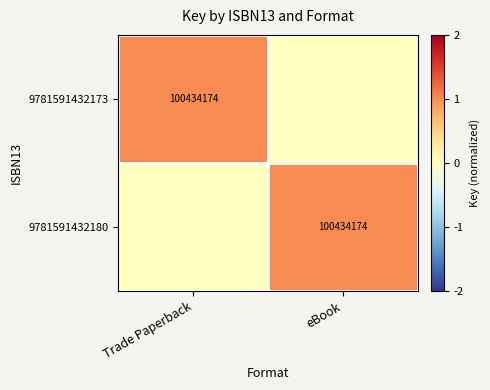

True or false: 9781591432173 has a value of 44665606 at Trade Paperback.

False